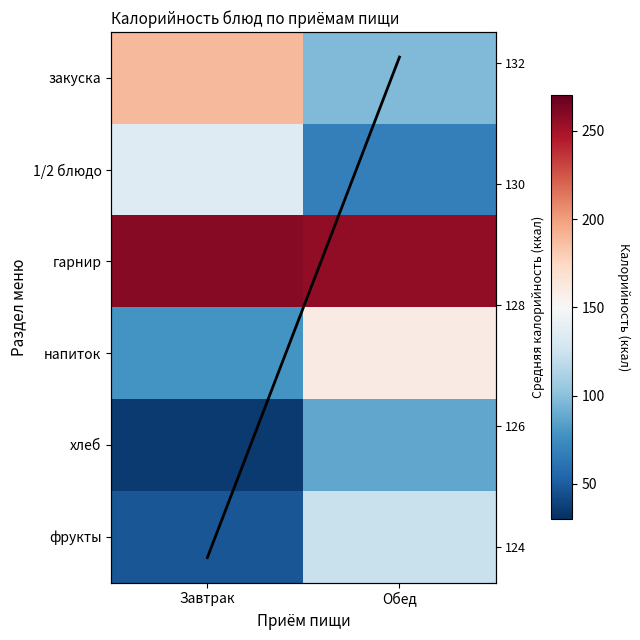

Between Завтрак and Обед, which is larger?

Завтрак